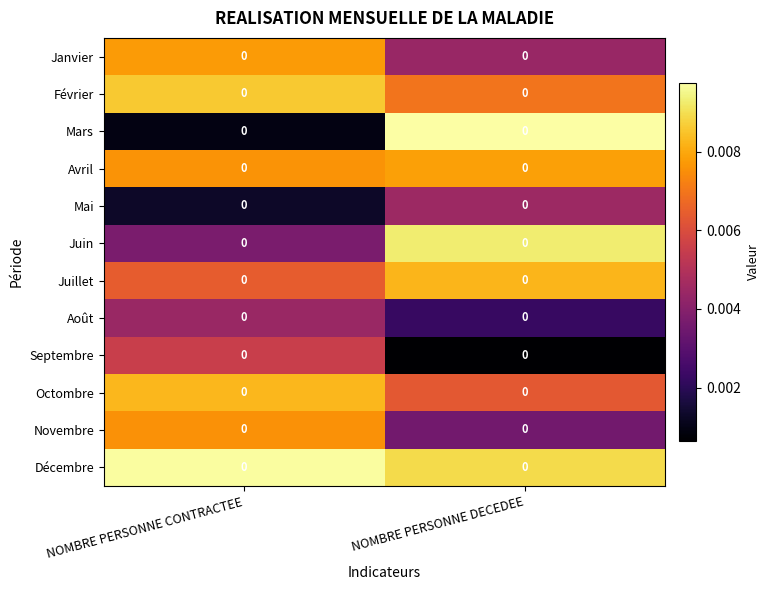

Reading left to right, list all the values displayed in this chart.

Janvier: NOMBRE PERSONNE CONTRACTEE=0.0	NOMBRE PERSONNE DECEDEE=0.0
Février: NOMBRE PERSONNE CONTRACTEE=0.0	NOMBRE PERSONNE DECEDEE=0.0
Mars: NOMBRE PERSONNE CONTRACTEE=0.0	NOMBRE PERSONNE DECEDEE=0.0
Avril: NOMBRE PERSONNE CONTRACTEE=0.0	NOMBRE PERSONNE DECEDEE=0.0
Mai: NOMBRE PERSONNE CONTRACTEE=0.0	NOMBRE PERSONNE DECEDEE=0.0
Juin: NOMBRE PERSONNE CONTRACTEE=0.0	NOMBRE PERSONNE DECEDEE=0.0
Juillet: NOMBRE PERSONNE CONTRACTEE=0.0	NOMBRE PERSONNE DECEDEE=0.0
Août: NOMBRE PERSONNE CONTRACTEE=0.0	NOMBRE PERSONNE DECEDEE=0.0
Septembre: NOMBRE PERSONNE CONTRACTEE=0.0	NOMBRE PERSONNE DECEDEE=0.0
Octombre: NOMBRE PERSONNE CONTRACTEE=0.0	NOMBRE PERSONNE DECEDEE=0.0
Novembre: NOMBRE PERSONNE CONTRACTEE=0.0	NOMBRE PERSONNE DECEDEE=0.0
Décembre: NOMBRE PERSONNE CONTRACTEE=0.0	NOMBRE PERSONNE DECEDEE=0.0